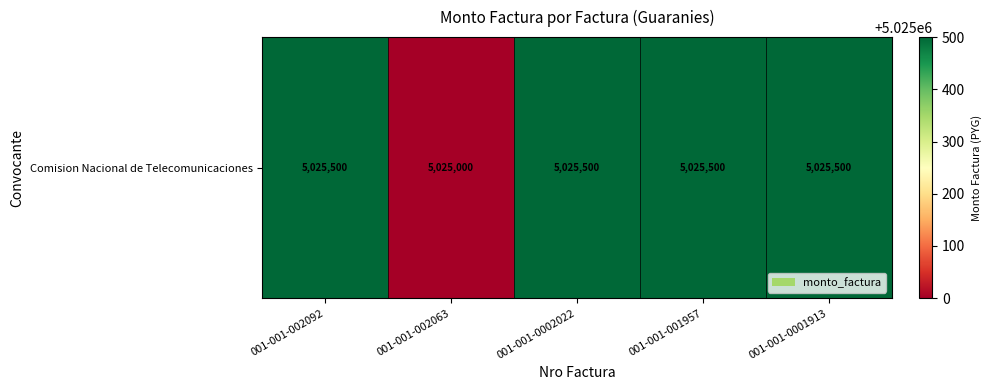

Between 001-001-001957 and 001-001-002063, which is larger?

001-001-001957